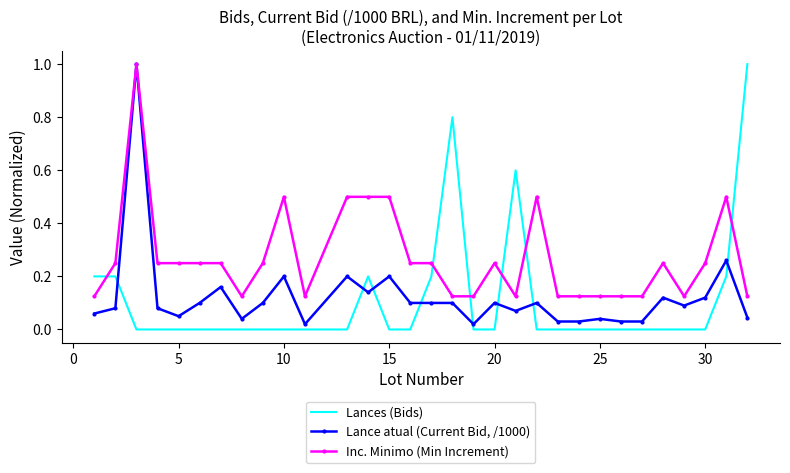

Which series has the largest total across all categories?

Inc. Minimo (Min Increment)